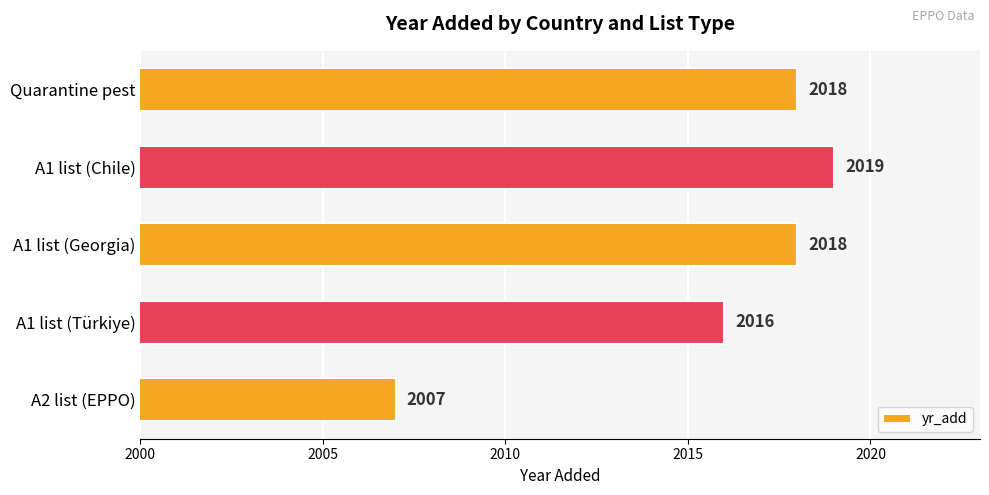

What is the smallest value displayed?

2007